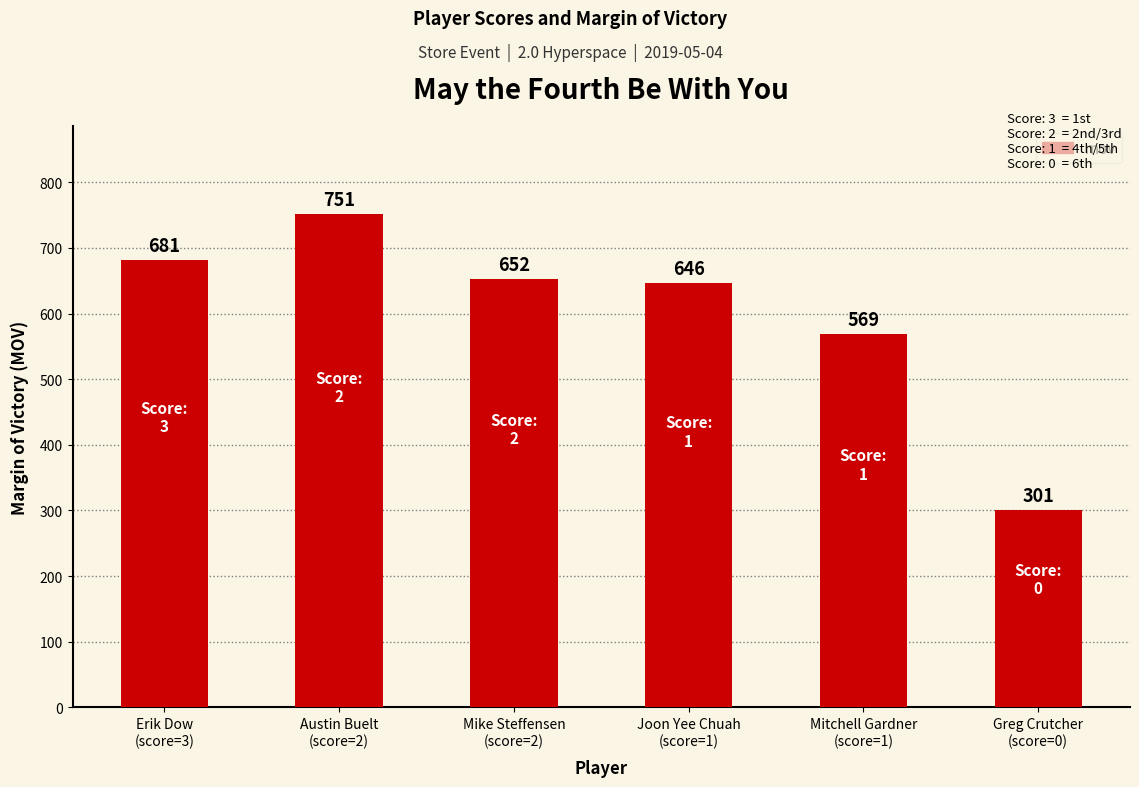

Which category has the highest value across all series?

Austin Buelt
(score=2)